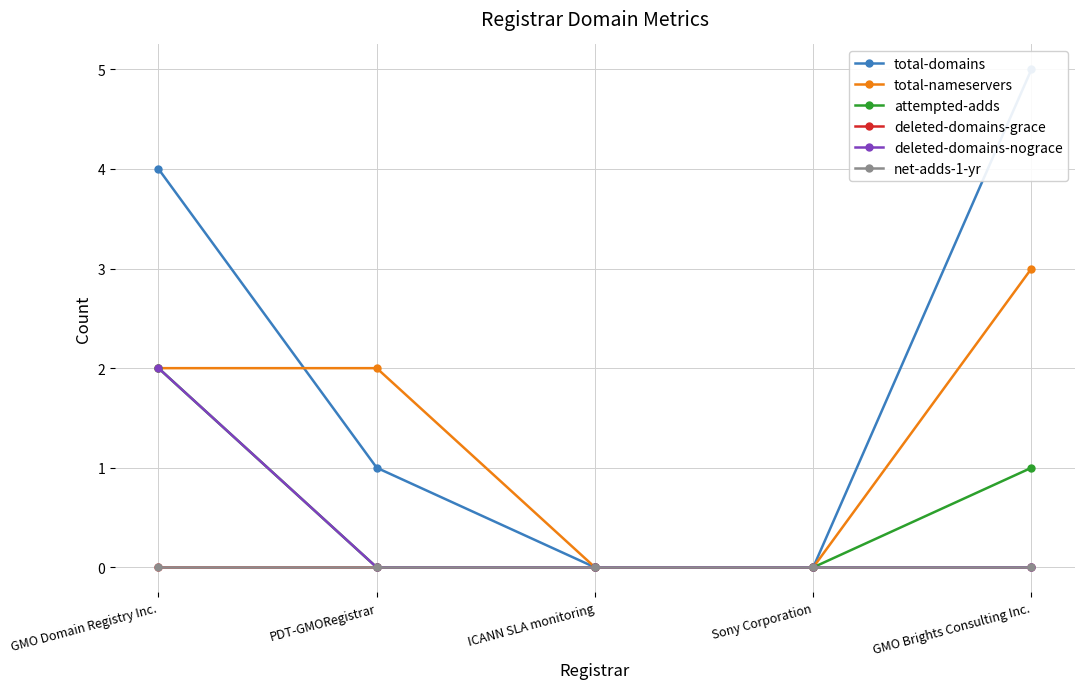

True or false: net-adds-1-yr and attempted-adds intersect in this chart.

False